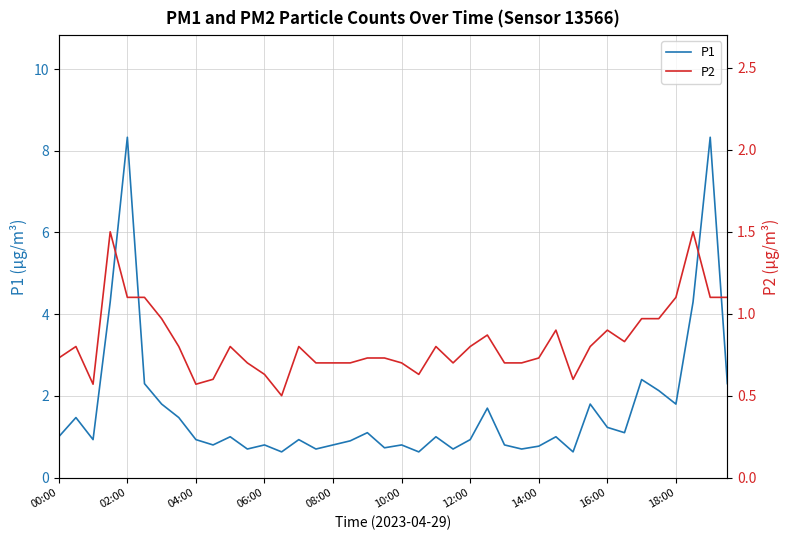

What is the minimum value for P2?

0.5